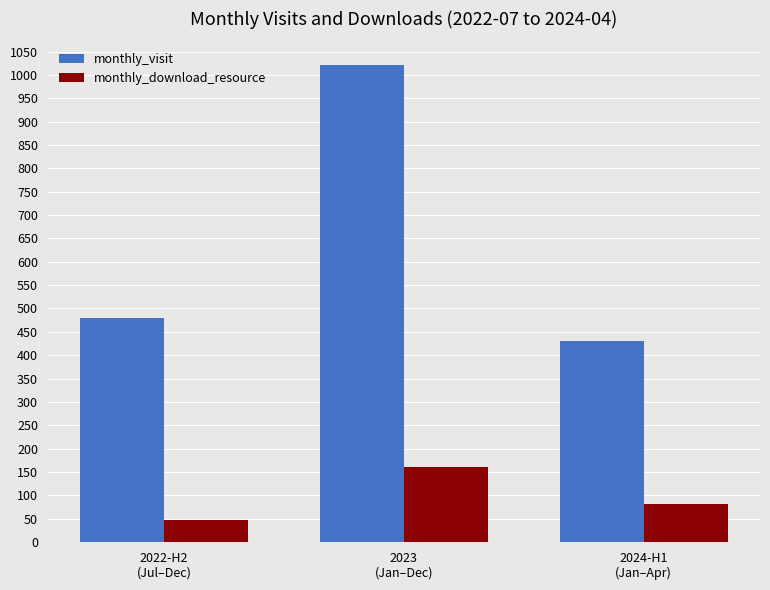

What is the lowest value of the monthly_download_resource series?

46